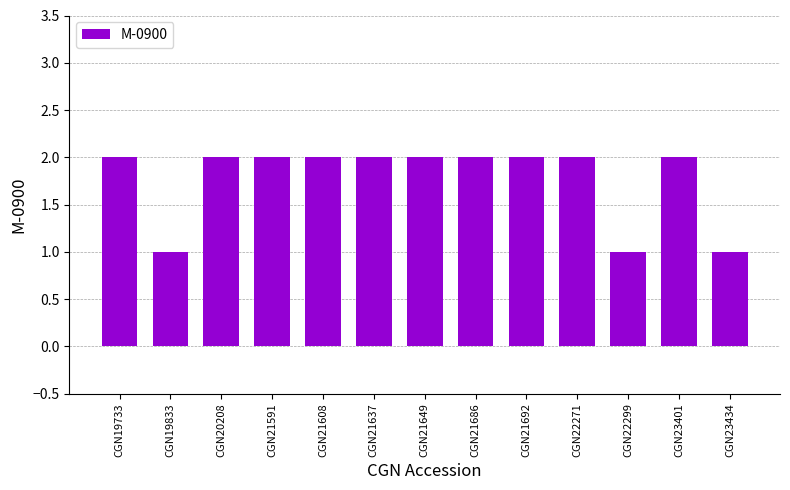

Is it true that the value at CGN21692 is 3?

False